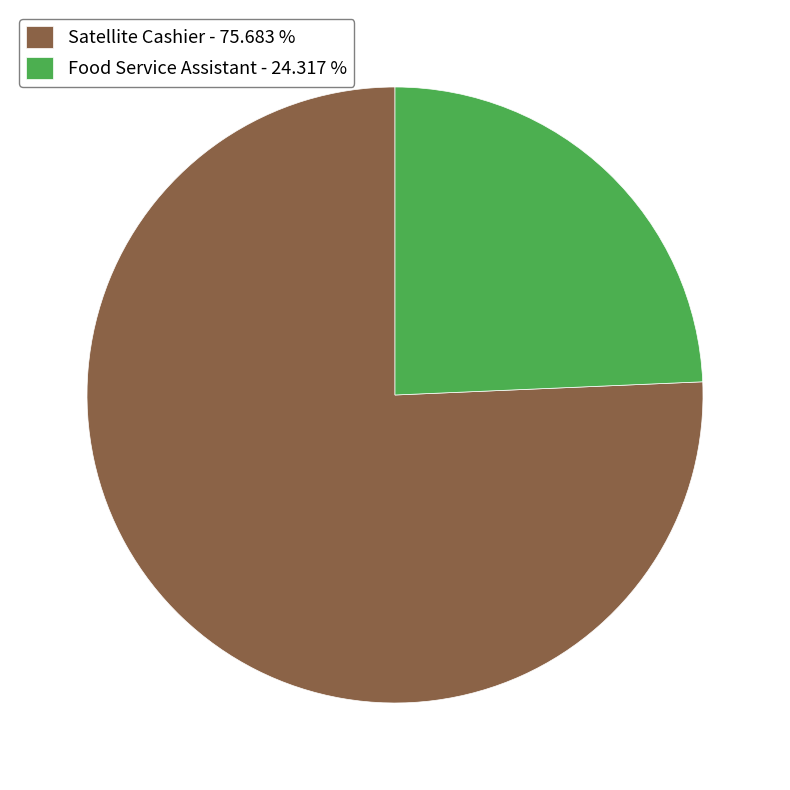

Which category has the smallest portion of the pie?

Food Service Assistant